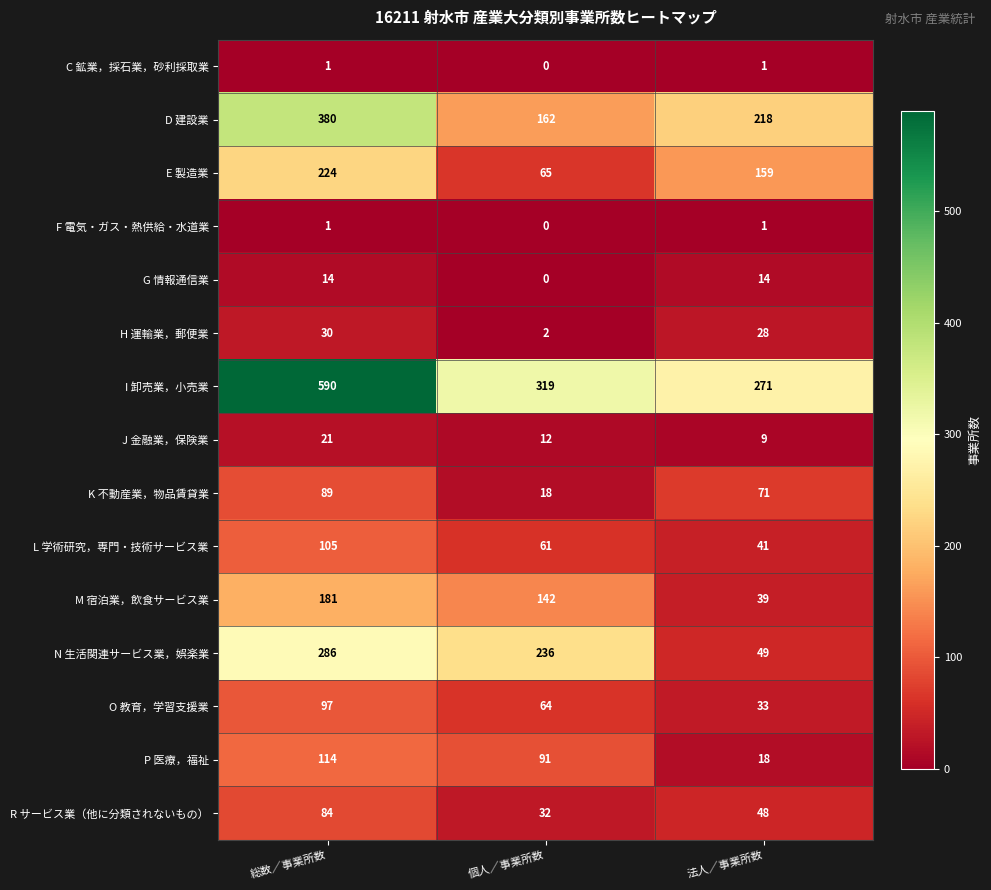

What is the difference between the highest and lowest values at 総数／事業所数?

589